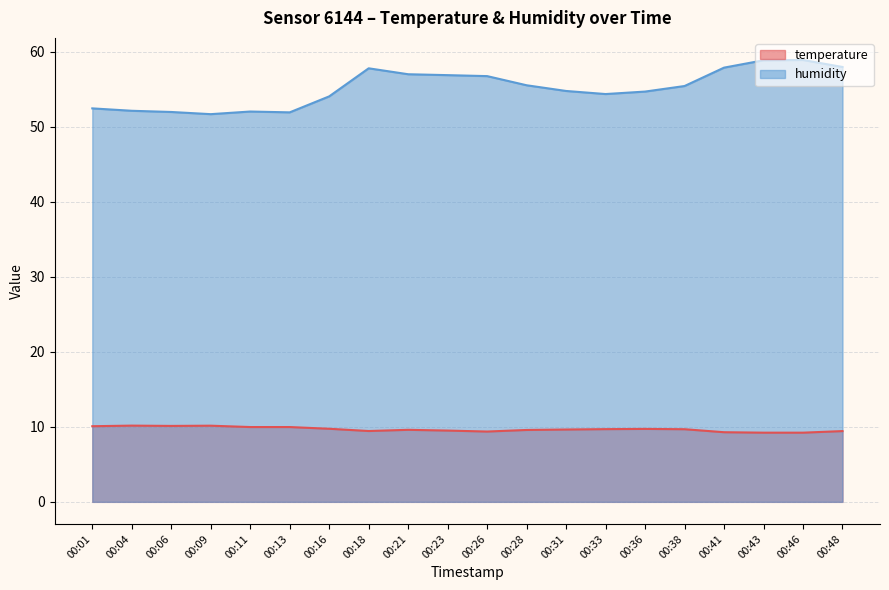

What is the lowest value of the temperature series?

9.2